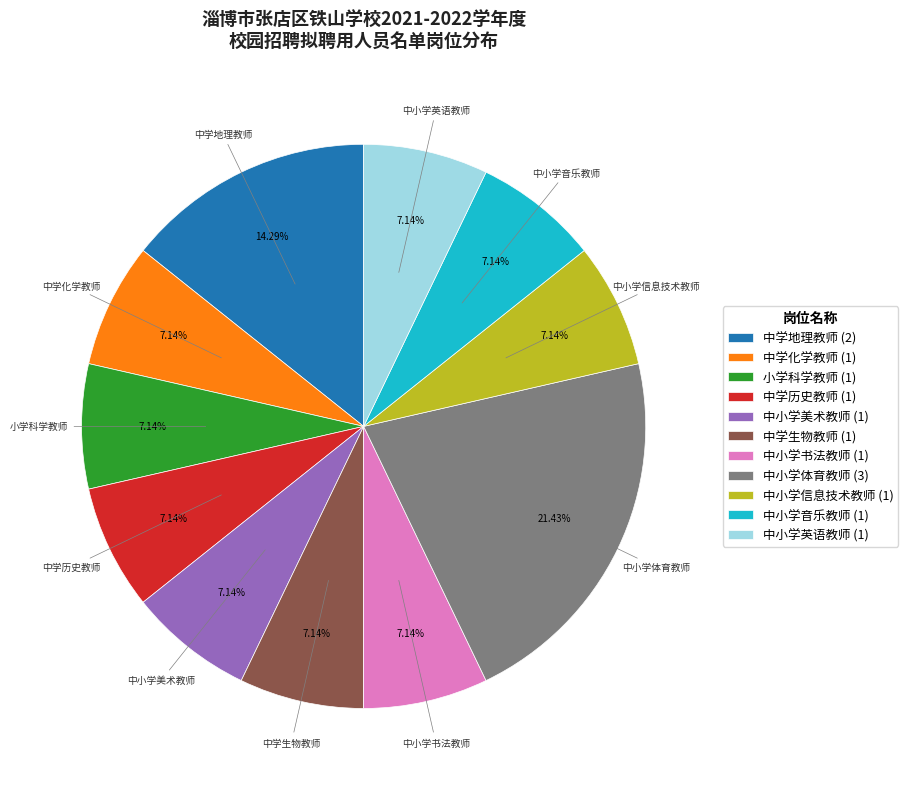

What is the total percentage of 中学生物教师 and 中小学美术教师?

14.3%